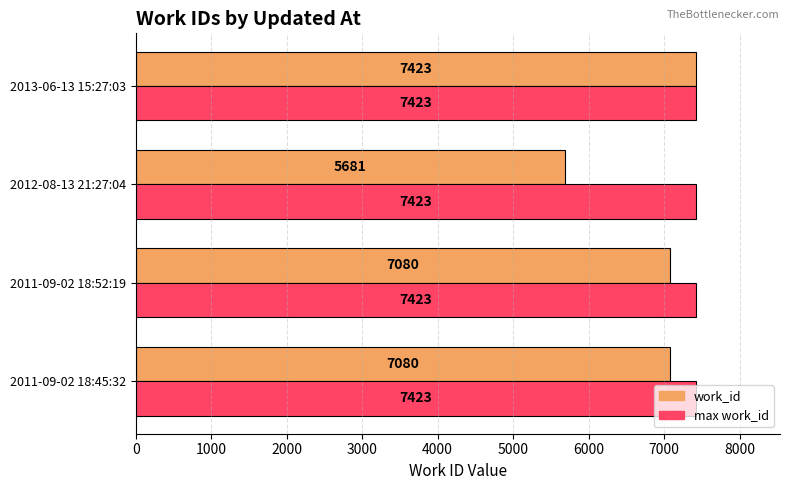

True or false: work_id has a value of 5681 at 2012-08-13 21:27:04.

True